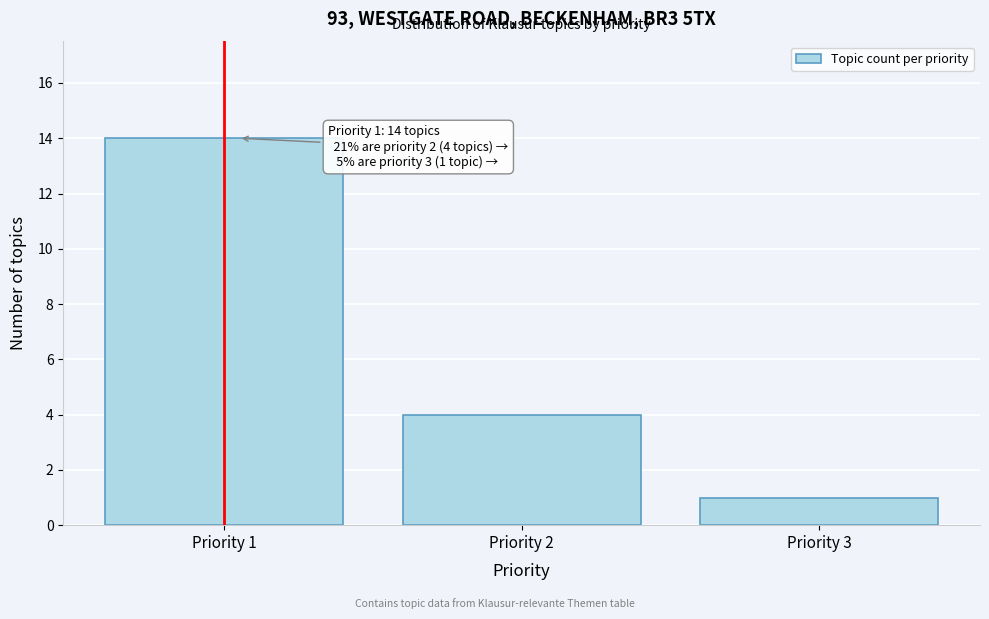

Reading left to right, what are all the values shown in this chart?

14	4	1